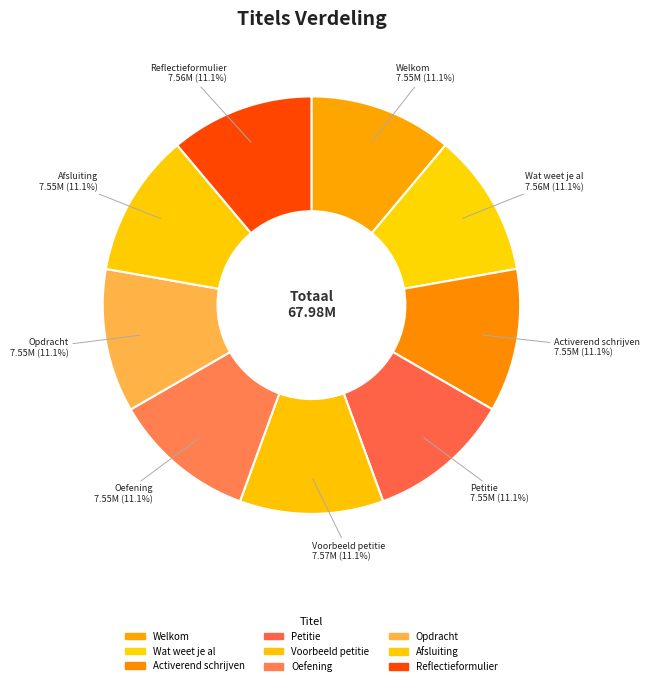

Count the number of slices in the pie.

9